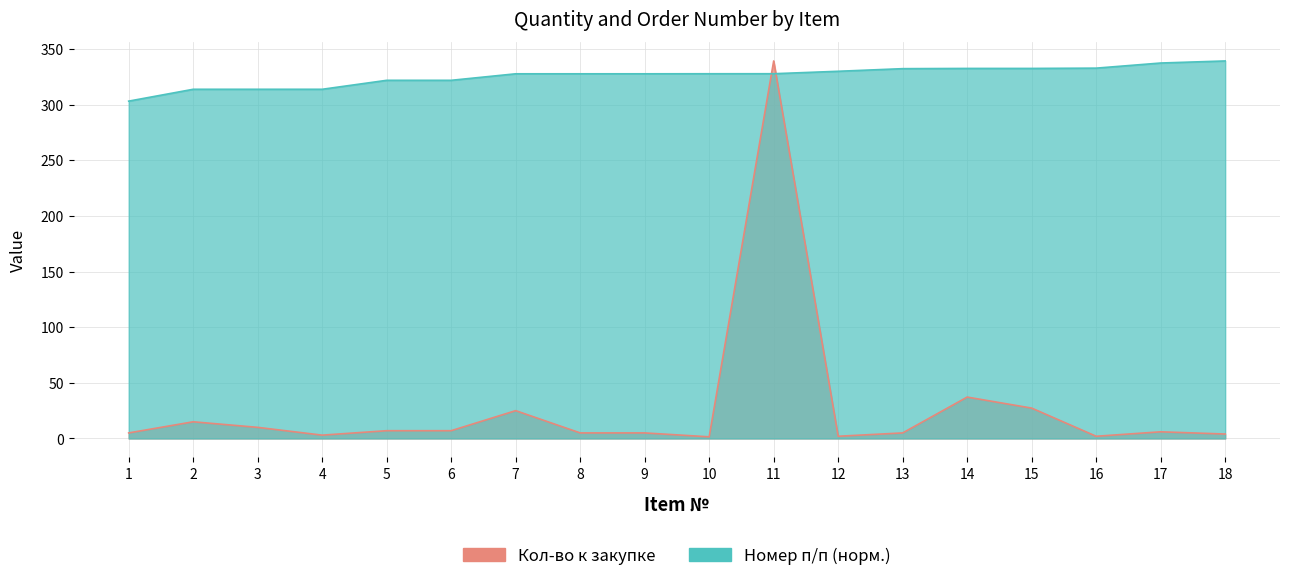

Which series has the largest total across all categories?

Номер п/п